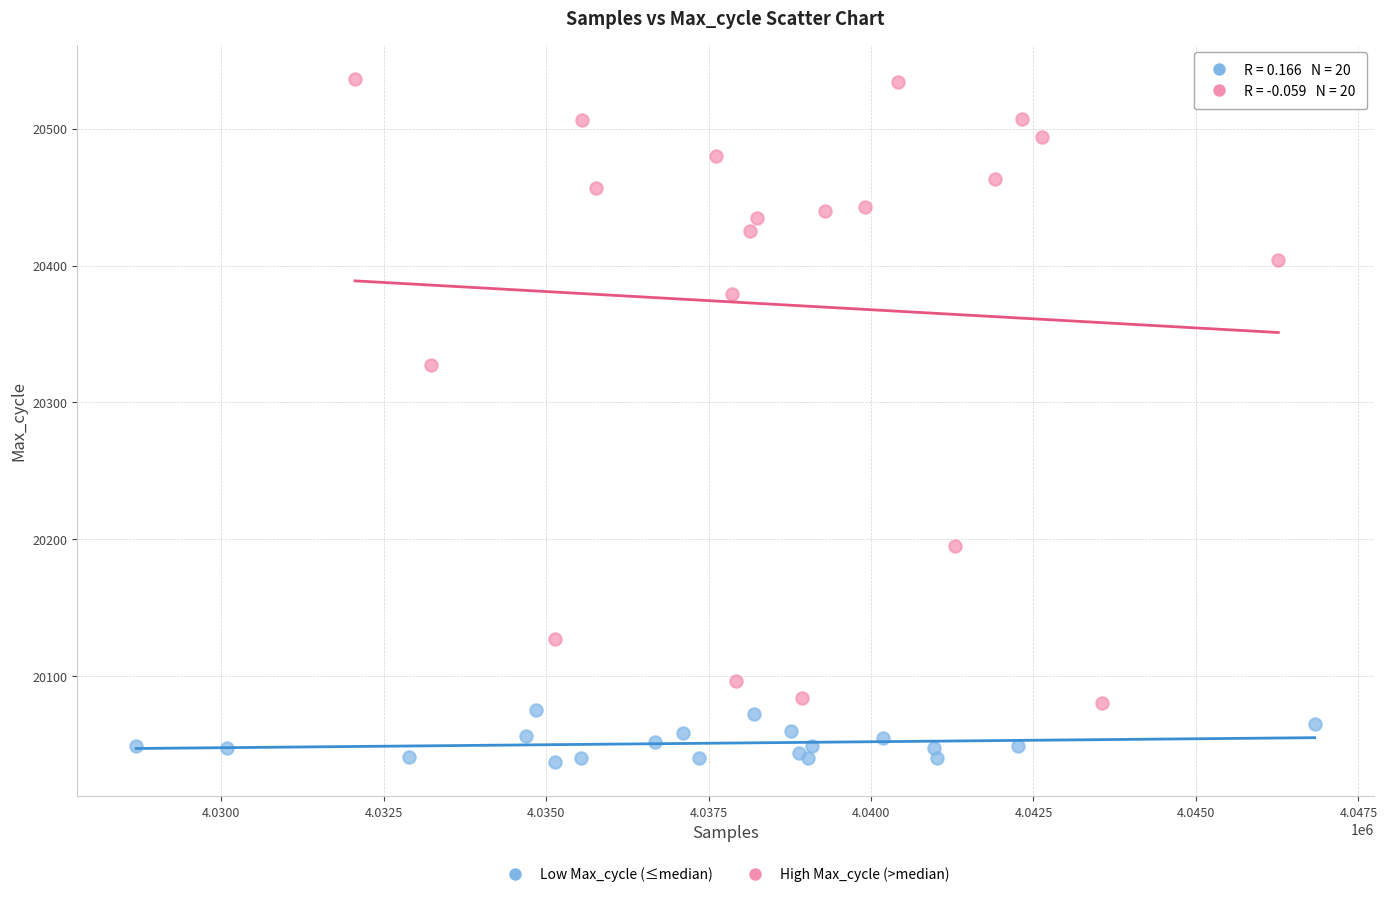

Which series reaches the maximum Y coordinate?

High Max_cycle (>median)